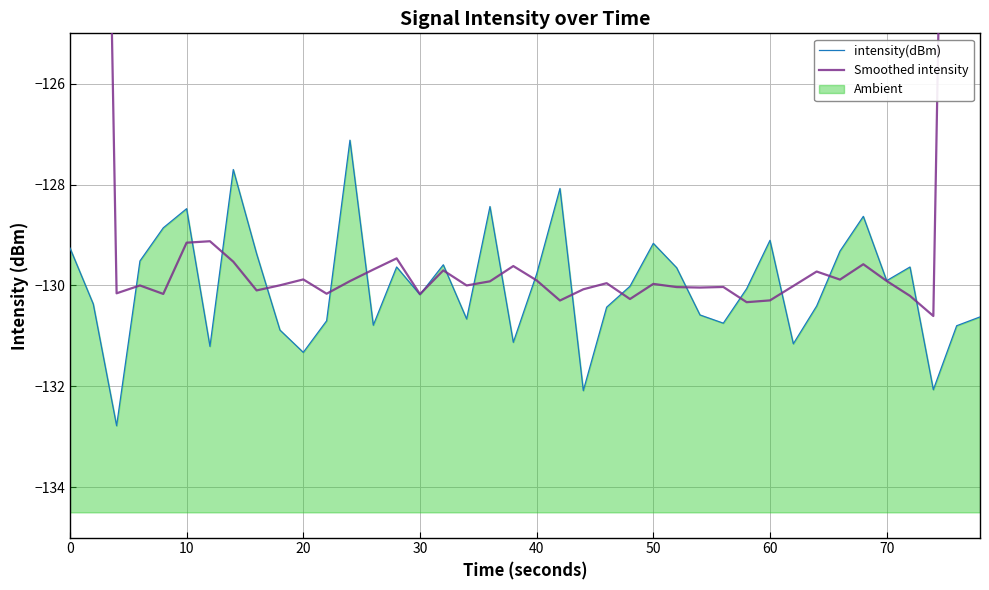

What is the maximum value for Smoothed intensity?

-78.5